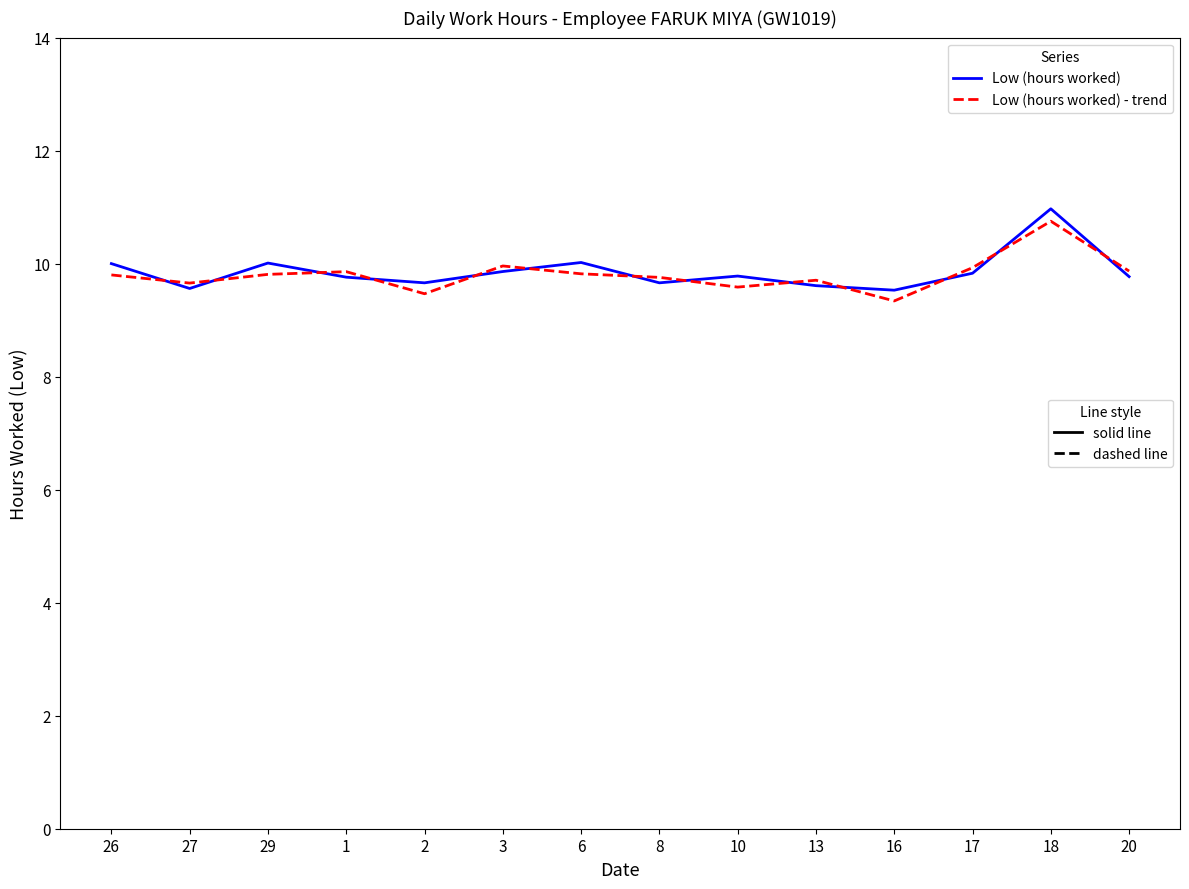

What is the maximum value shown in the chart?

11.0